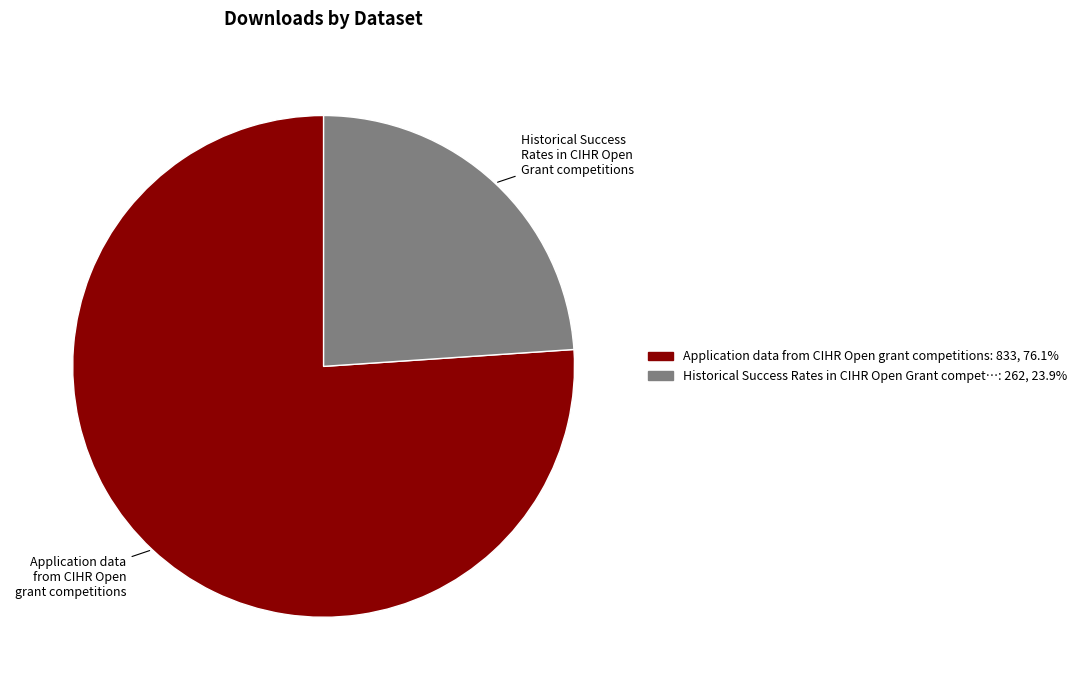

Is there any slice that represents more than half of the pie?

Yes